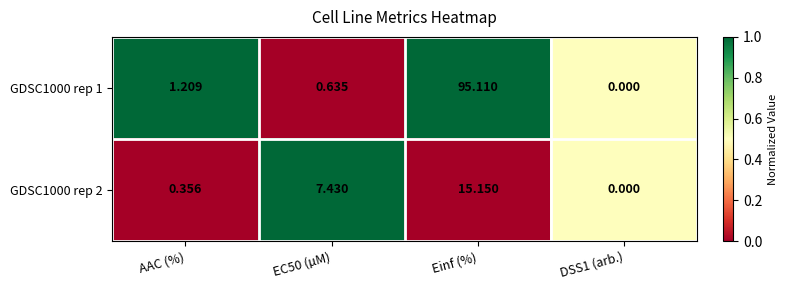

At which category is the sum across all series the highest?

Einf (%)